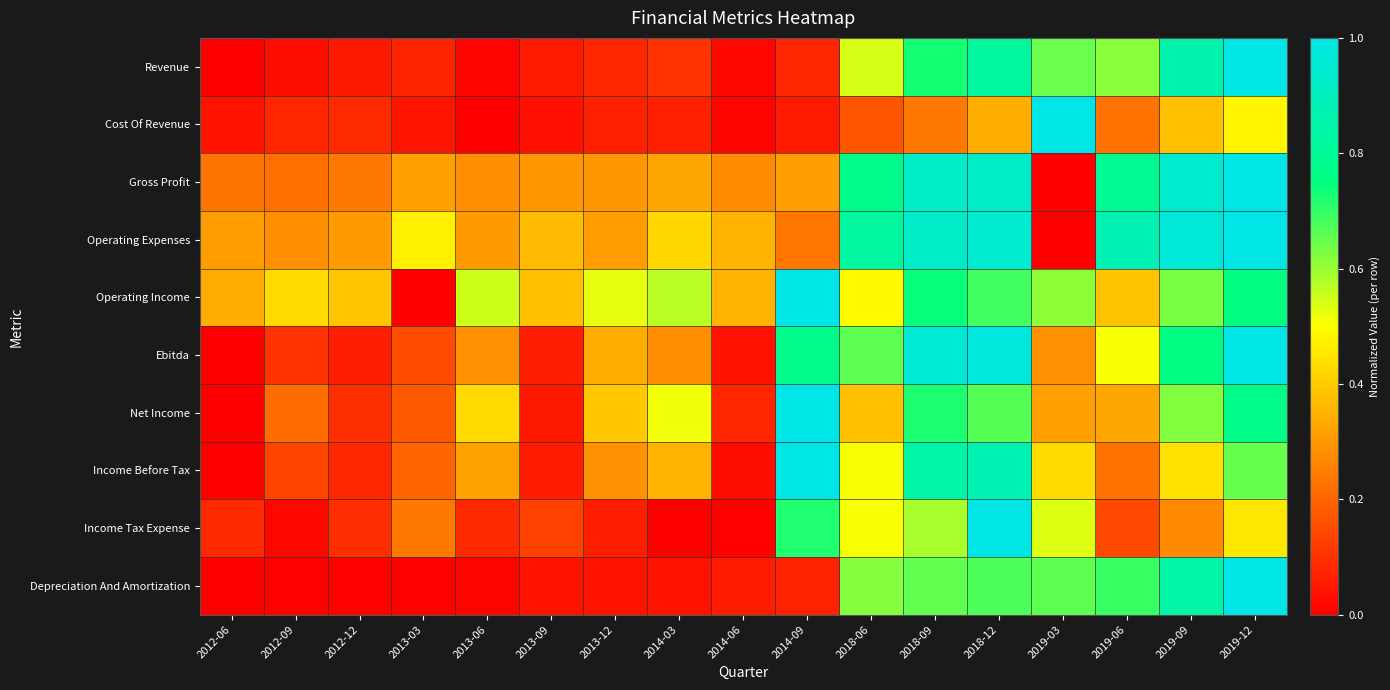

Which category has the highest value across all series?

2019-12